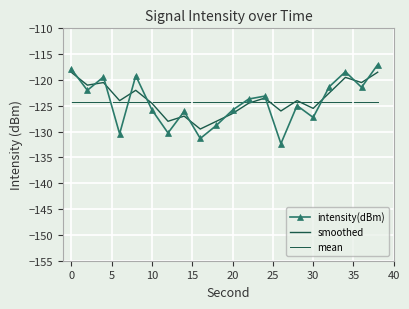

True or false: smoothed and intensity(dBm) intersect in this chart.

True